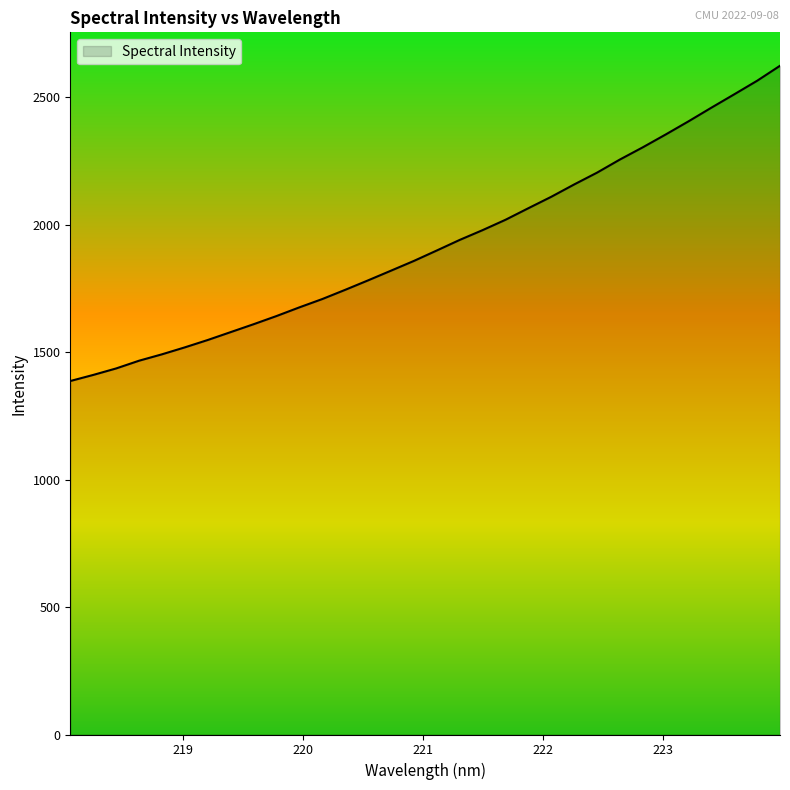

What is the smallest value displayed?

1386.8